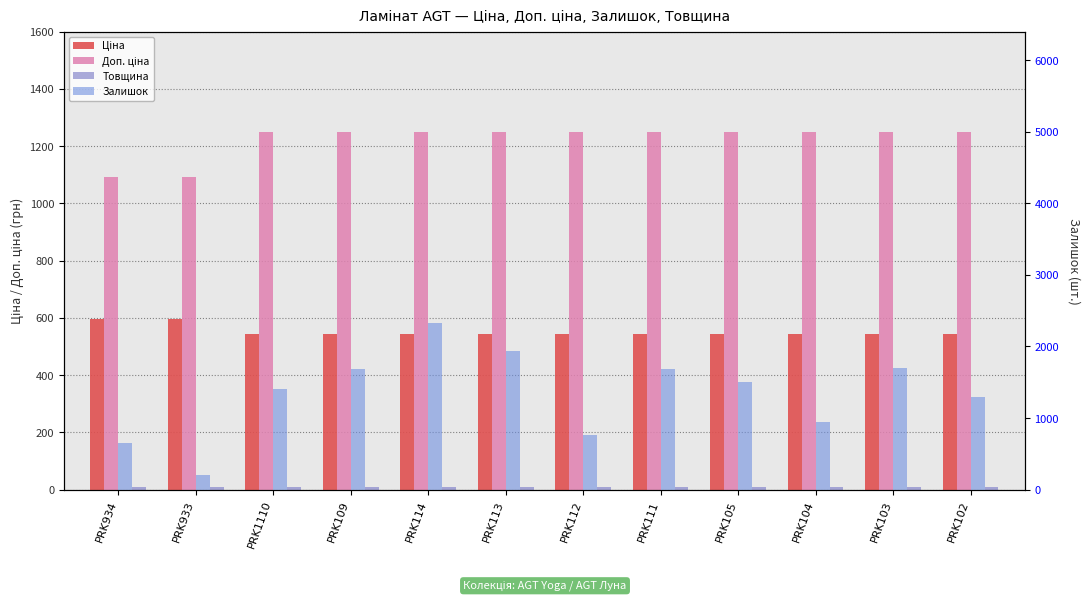

List the series in order of their peak value, lowest first.

Товщина, Ціна, Доп. ціна, Залишок